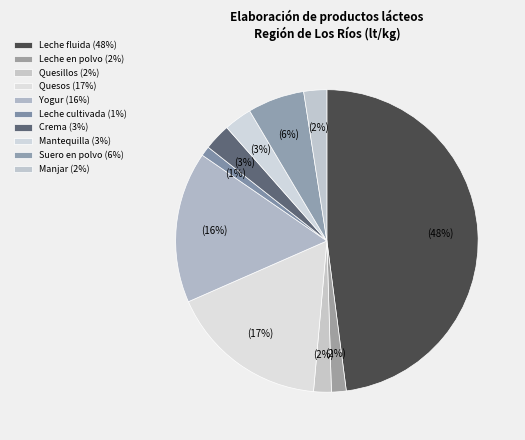

To the nearest percent, what portion does Leche fluida represent?

48%